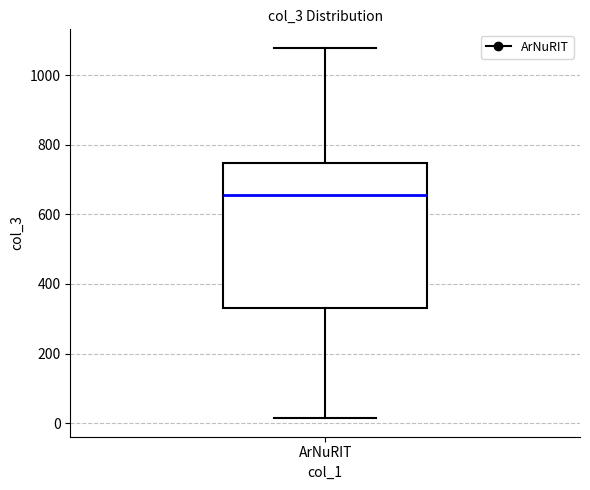

Read this box plot against the y-axis: the position of the median line, the range covered by the box, and the ends of both whiskers. The values are not printed on the chart, so give them approximately, as read against the axis.

median 660, box 340 to 740, whiskers 20 to 1080